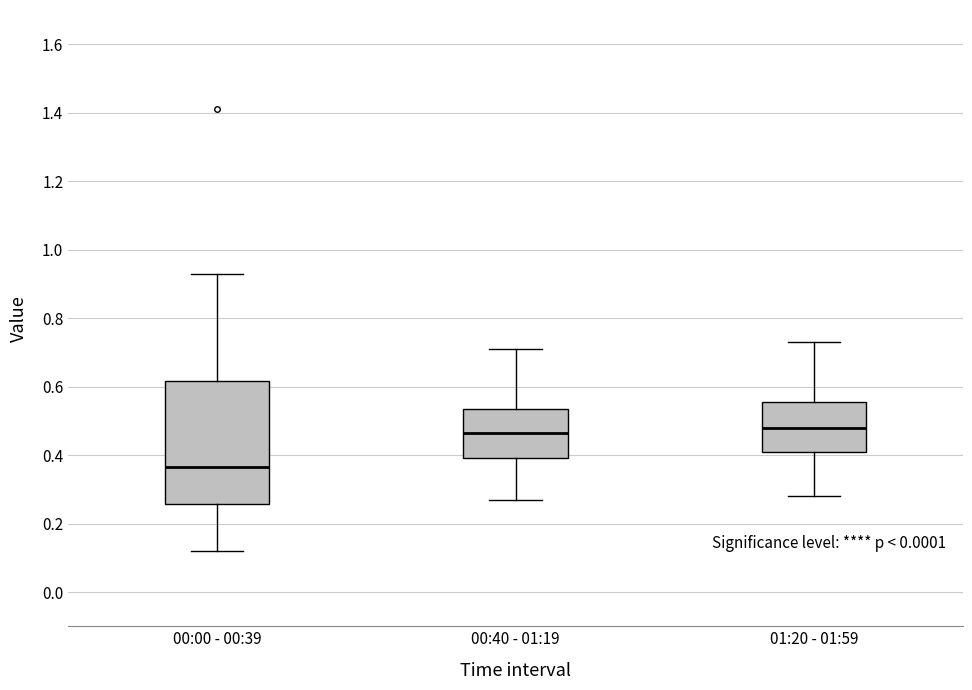

Reading left to right, transcribe this box plot: for each box, give where its median line is, the range the box spans, and where its two whiskers end, as read against the y-axis. The values are not printed on the chart, so give them approximately, as read against the axis.

00:00 - 00:39: median 0.36, box 0.26 to 0.62, whiskers 0.12 to 0.94
00:40 - 01:19: median 0.46, box 0.40 to 0.54, whiskers 0.28 to 0.72
01:20 - 01:59: median 0.48, box 0.42 to 0.56, whiskers 0.28 to 0.74